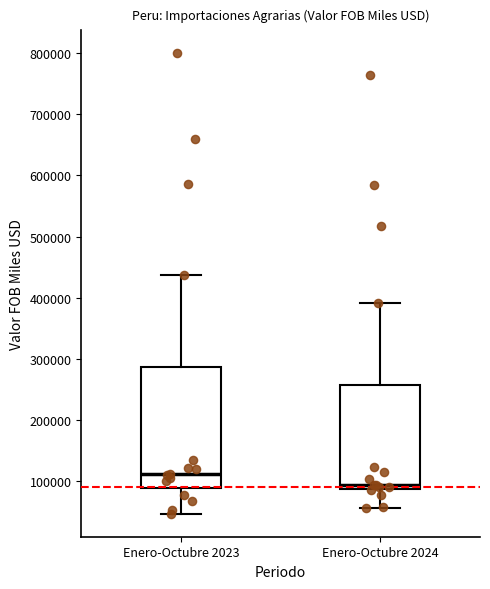

Reading left to right, read every box against the y-axis: the position of its median line, the range the box covers, and the ends of its whiskers. The values are not printed on the chart, so give them approximately, as read against the axis.

Enero-Octubre 2023: median 110000, box 90000 to 290000, whiskers 50000 to 440000
Enero-Octubre 2024: median 90000 (just above the box's lower edge), box 90000 to 260000, whiskers 60000 to 390000